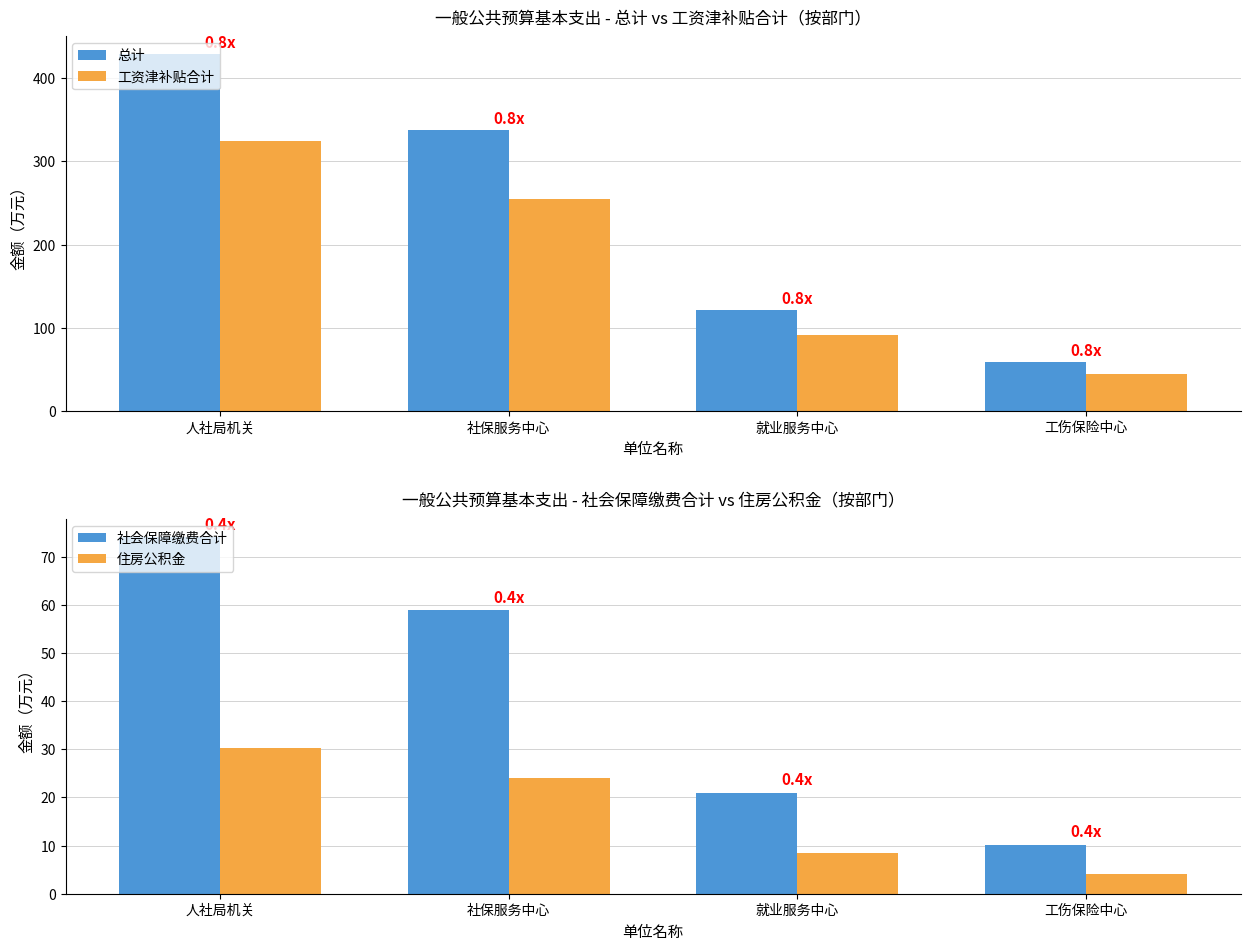

How many values in the 总计 series are below 337?

2